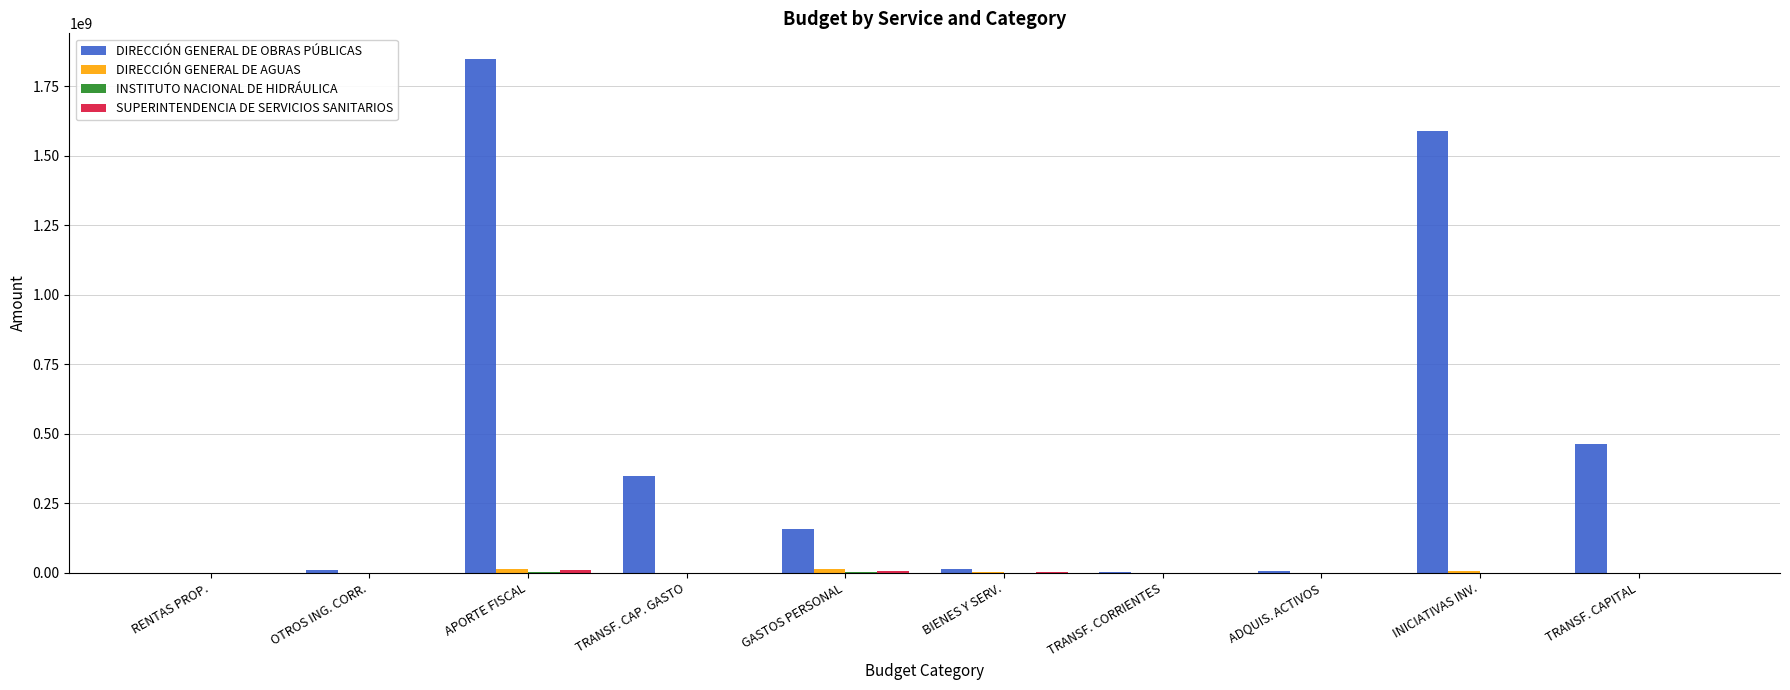

Which series changed the most between TRANSF. CAP. GASTO and TRANSF. CORRIENTES?

DIRECCIÓN GENERAL DE OBRAS PÚBLICAS